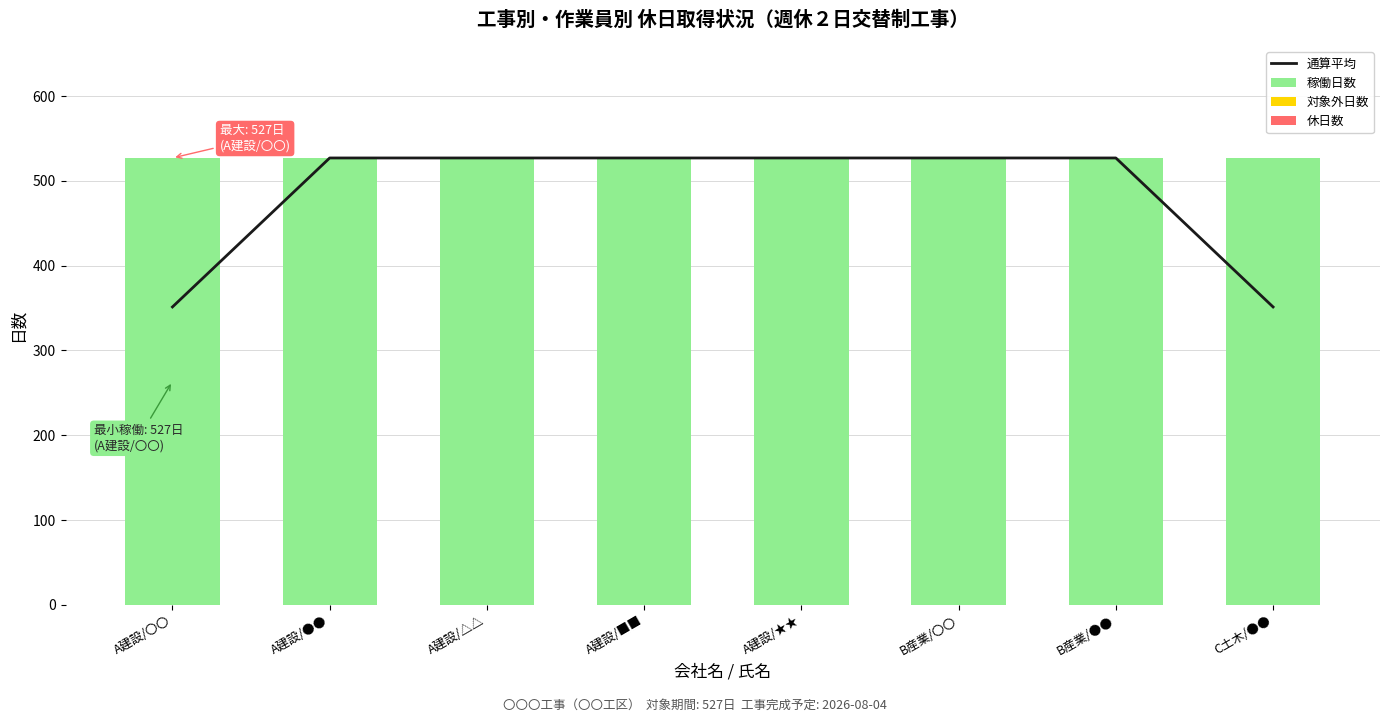

What is the label of the 4th bar from the left?

A建設/■■